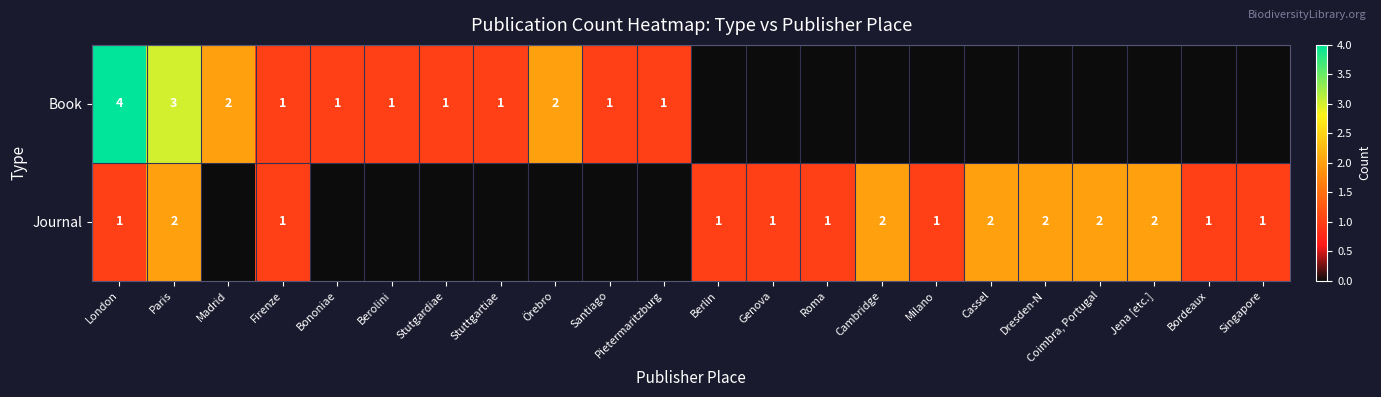

True or false: Book has a value of 3 at Örebro.

False